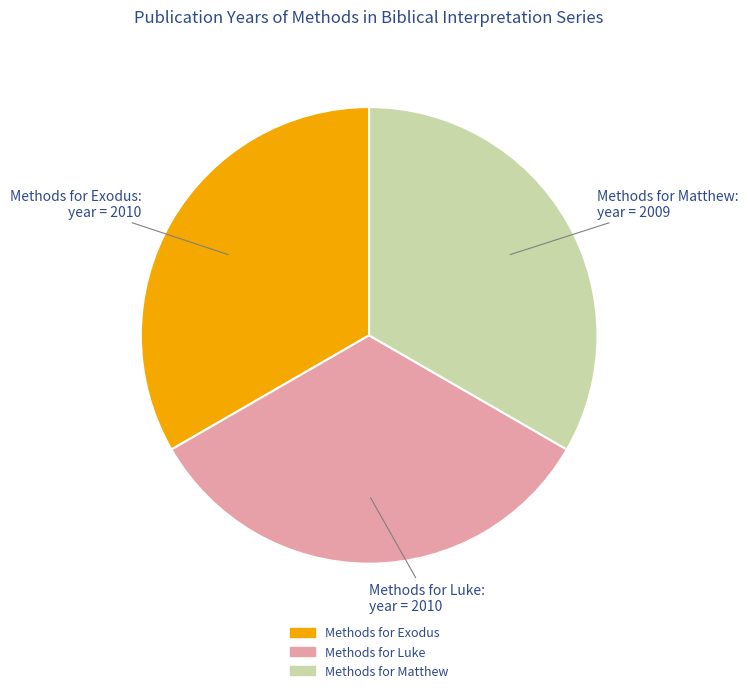

Does Methods for Luke represent more than half of the total?

No